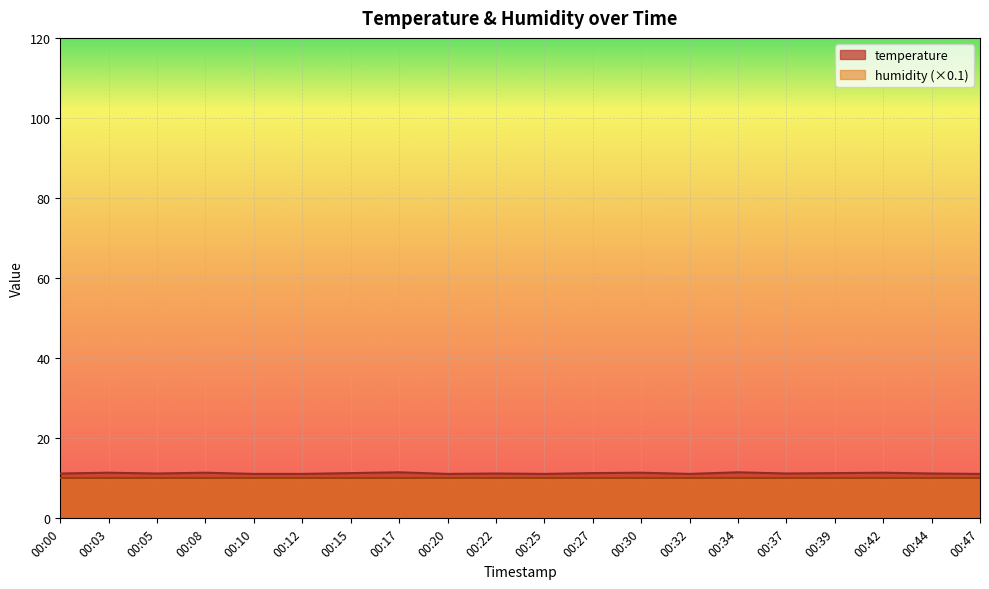

What value does the data have at 00:25?

11.1